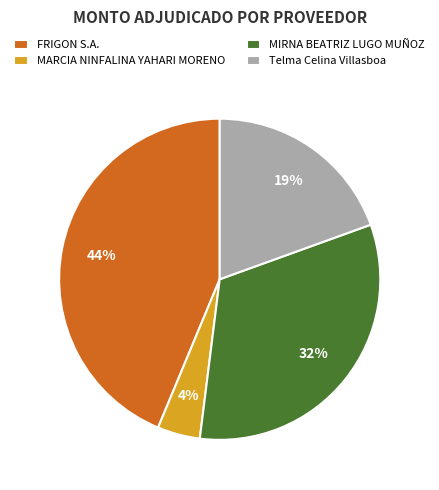

Is there a majority slice in this chart?

No